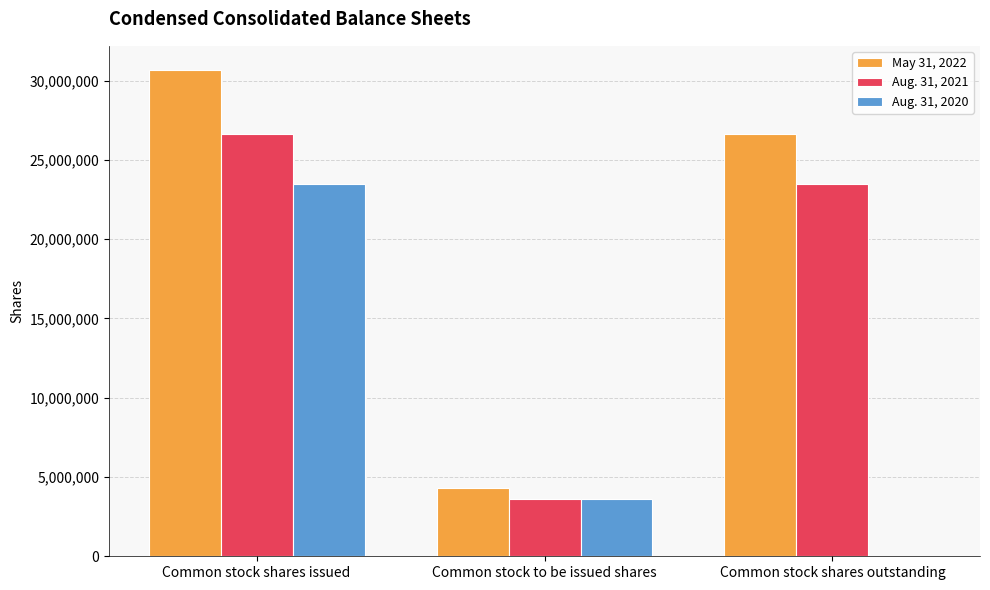

Reading left to right, transcribe all the data shown in this chart.

May 31, 2022: 30659073	4308591	26610144
Aug. 31, 2021: 26610144	3622199	23466236
Aug. 31, 2020: 23466236	3622199	0